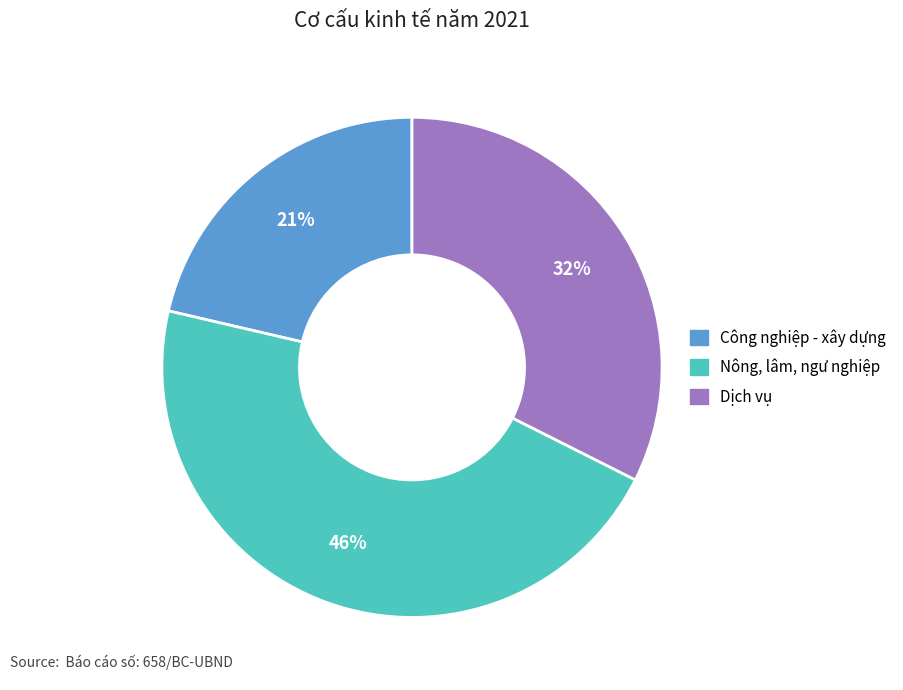

Approximately how many times larger is the value at Dịch vụ compared to Công nghiệp - xây dựng?

1.5